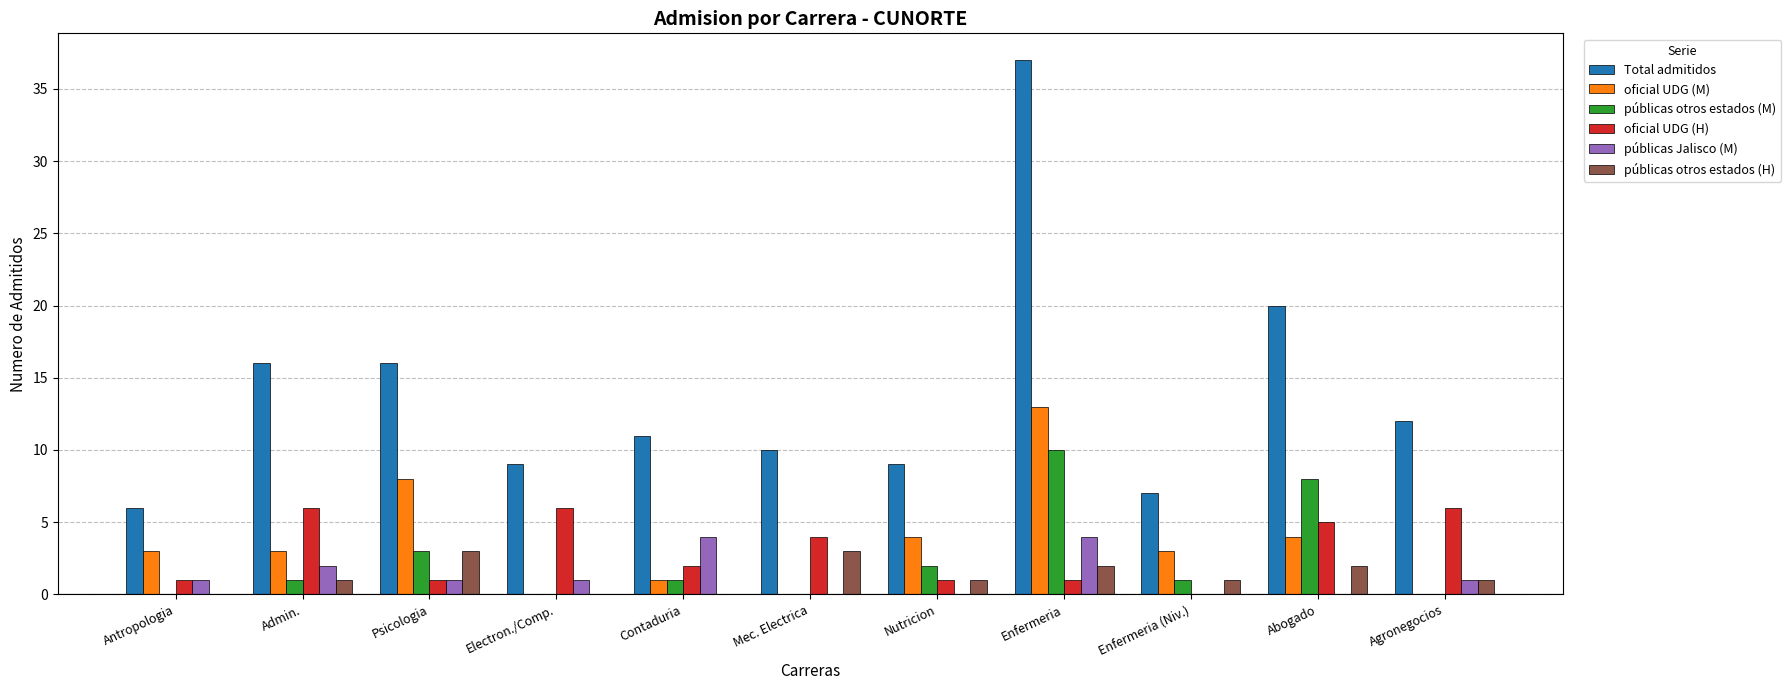

The públicas otros estados (M) series shows 8 at Abogado. True or false?

True